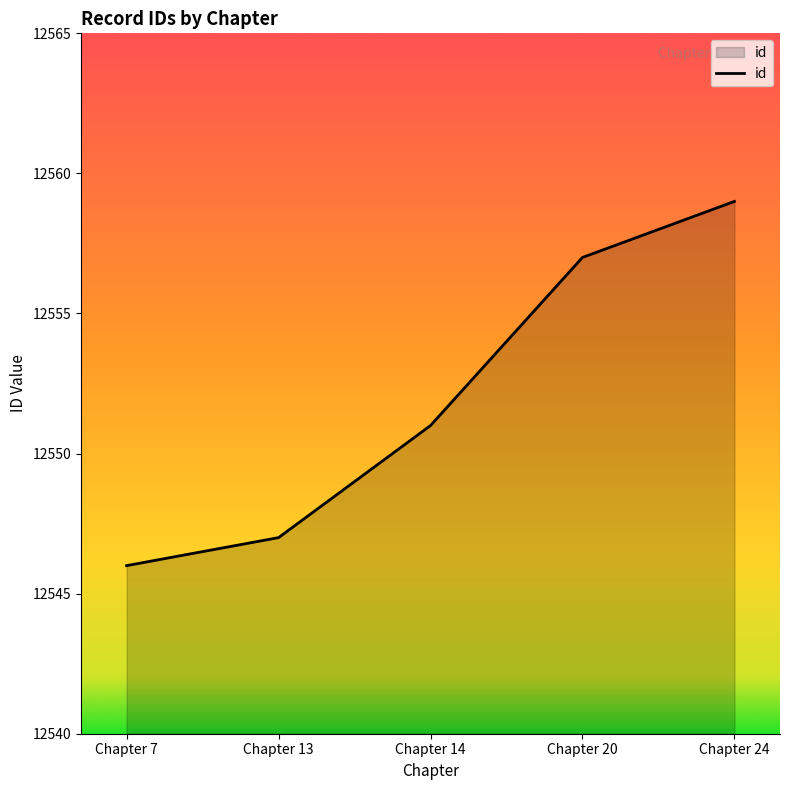

How many lines are shown in the chart?

1